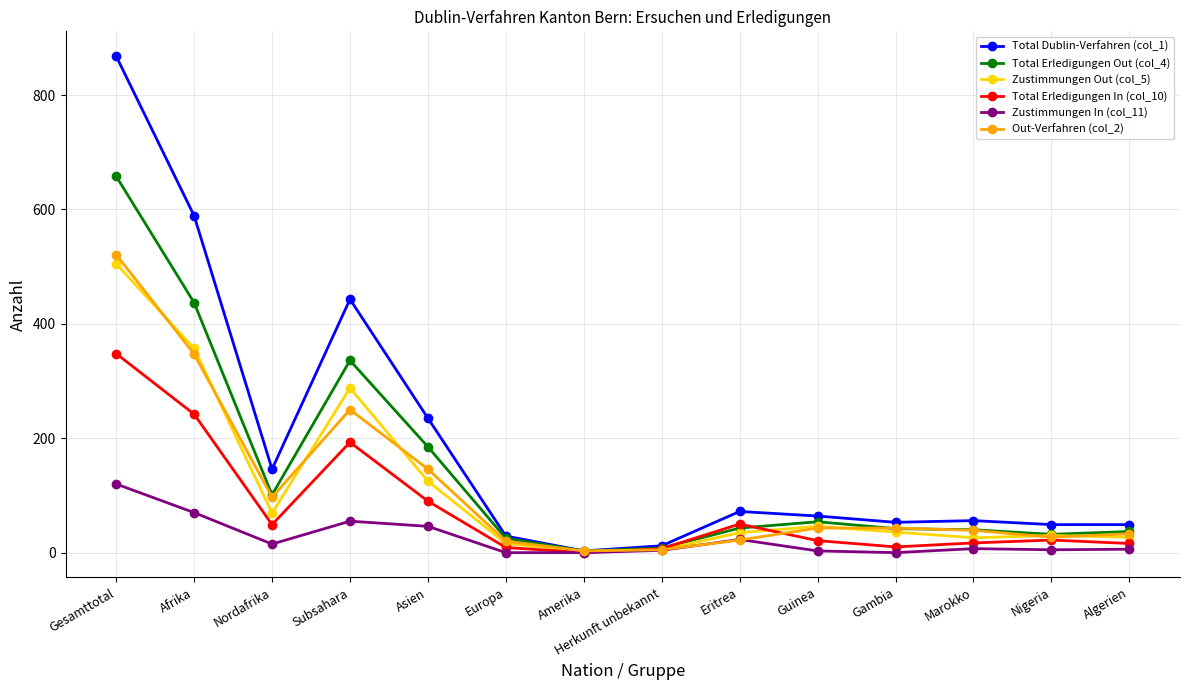

Rank the series by their maximum value, from lowest to highest.

Zustimmungen In (col_11), Total Erledigungen In (col_10), Zustimmungen Out (col_5), Out-Verfahren (col_2), Total Erledigungen Out (col_4), Total Dublin-Verfahren (col_1)